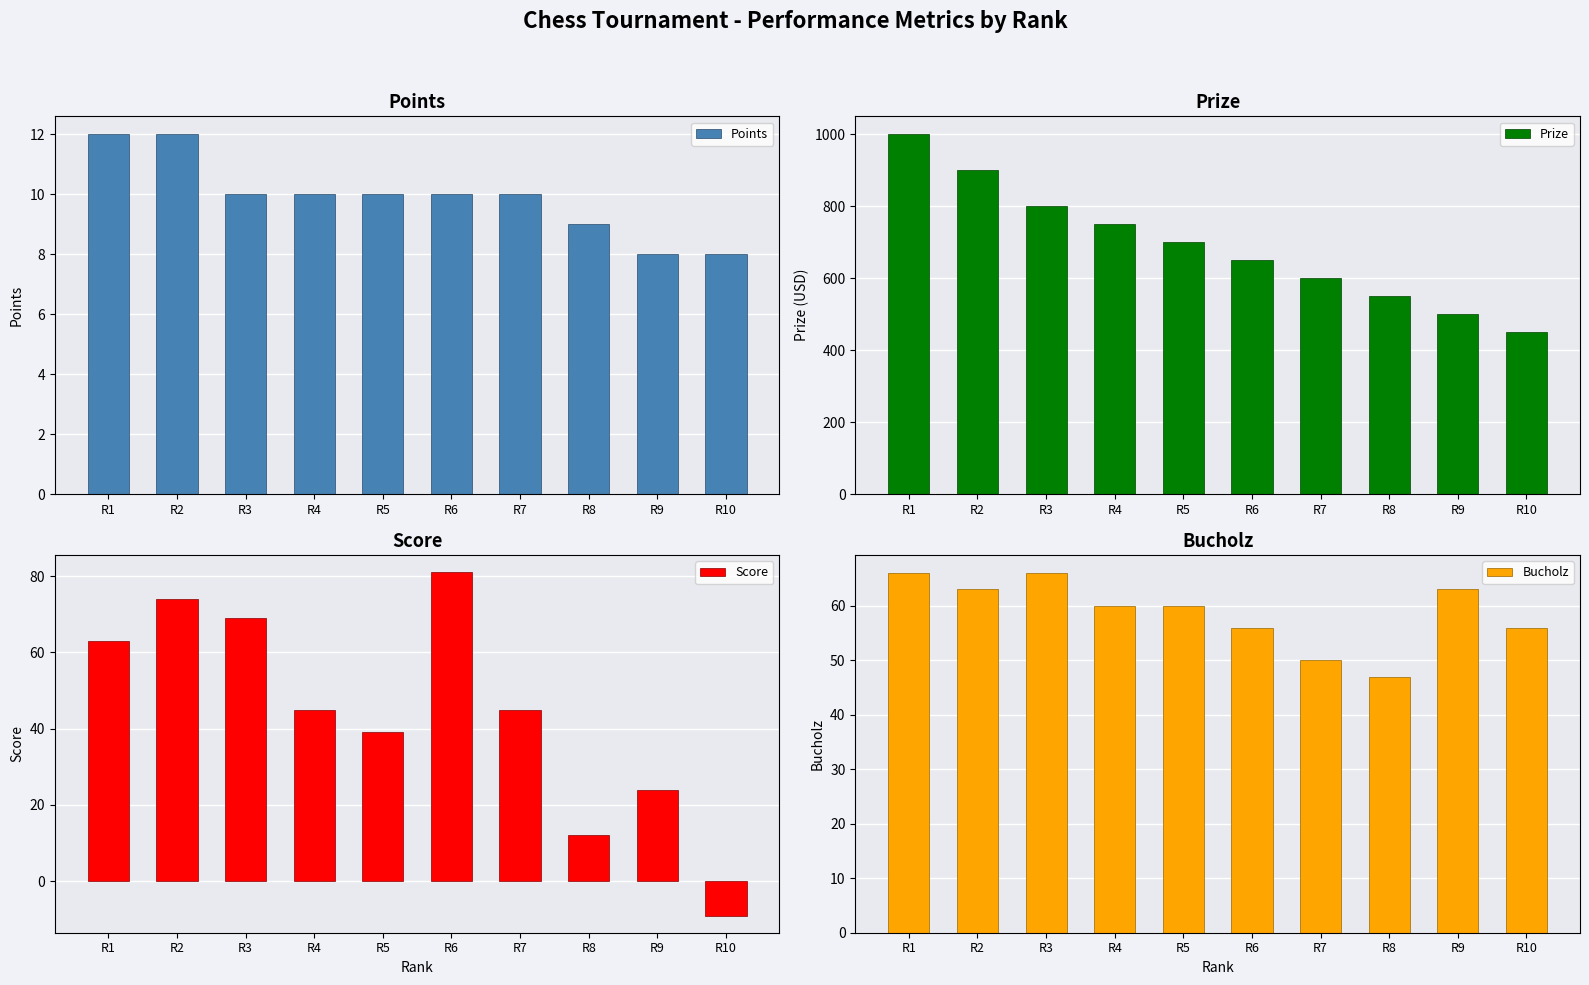

At how many categories does at least one series exceed 861?

2